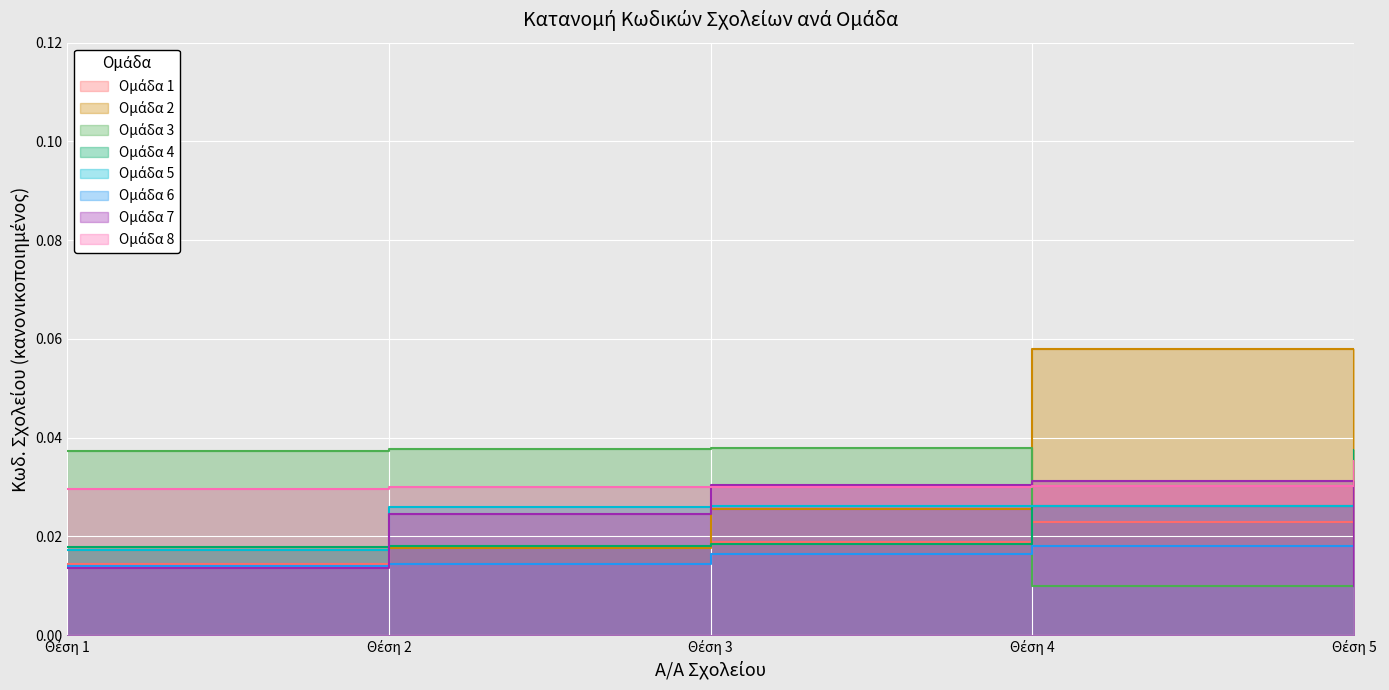

Which has a higher value, Θέση 5 or Θέση 3?

Θέση 5